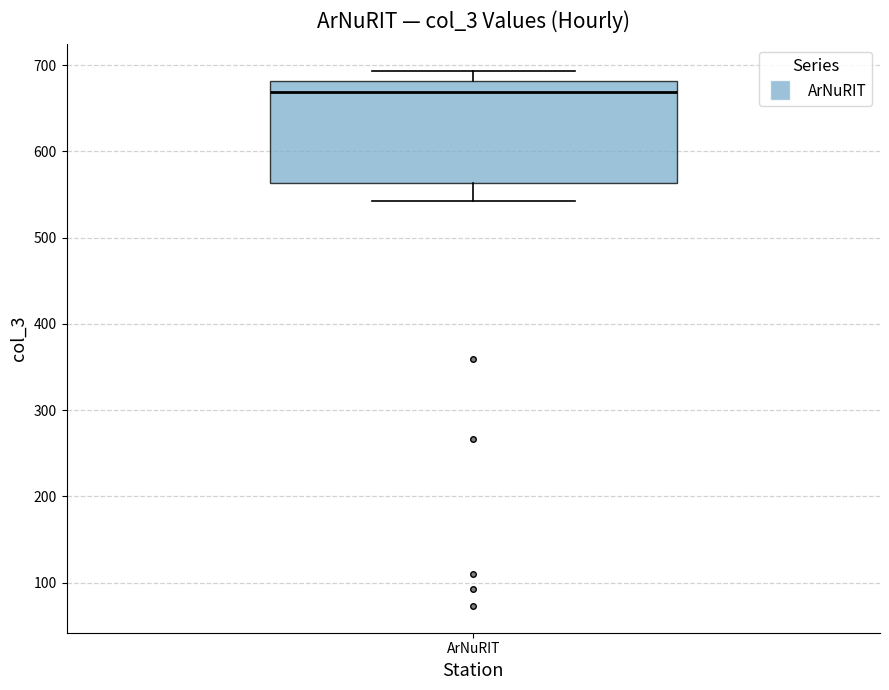

Transcribe this box plot: give where the median line is, the range the box spans, and where the two whiskers end, as read against the y-axis. The values are not printed on the chart, so give them approximately, as read against the axis.

median 670, box 560 to 680, whiskers 540 to 690